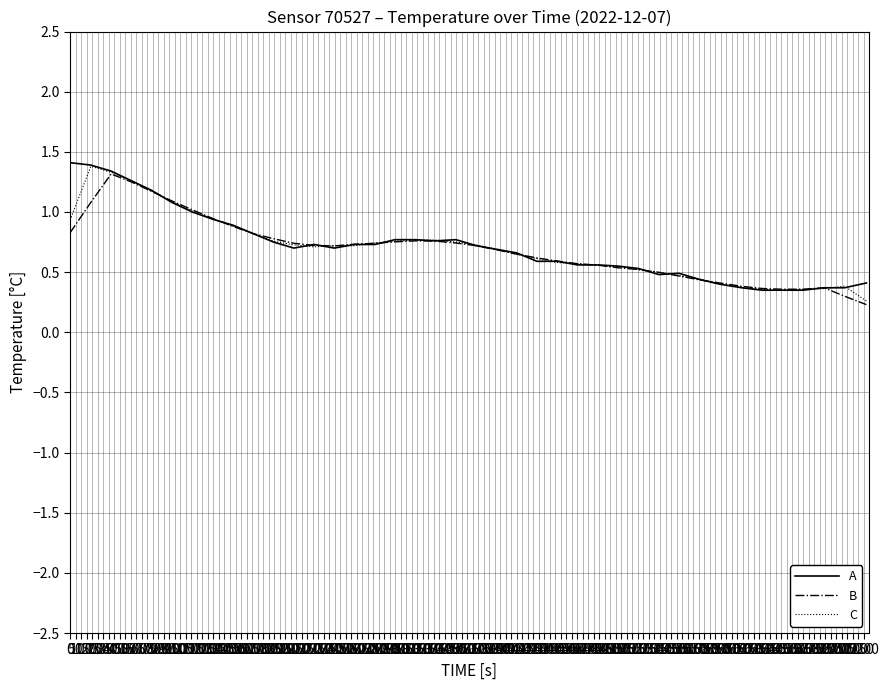

What is the maximum value shown in the chart?

1.4